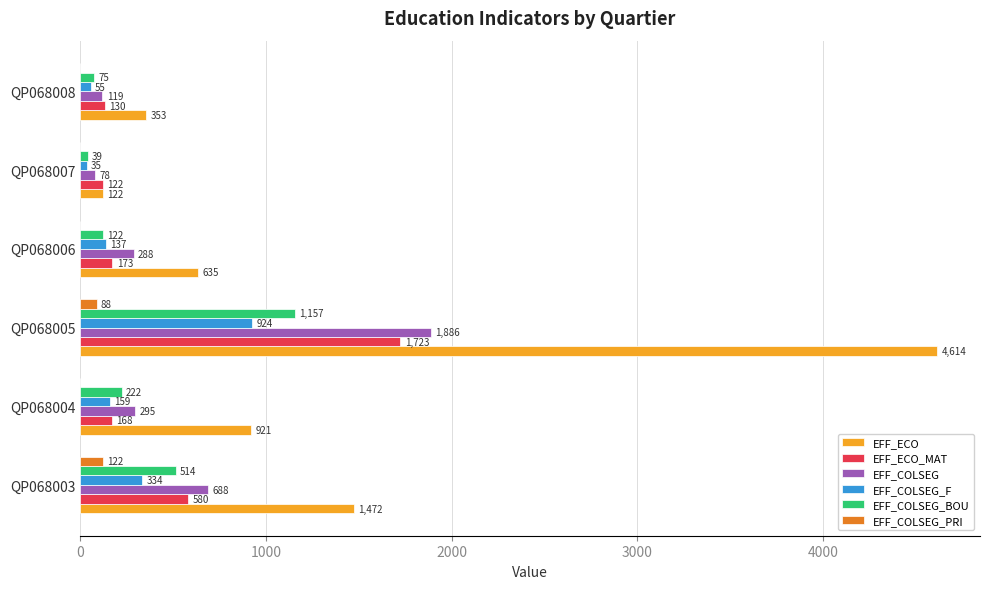

At which category is the sum across all series the highest?

QP068005